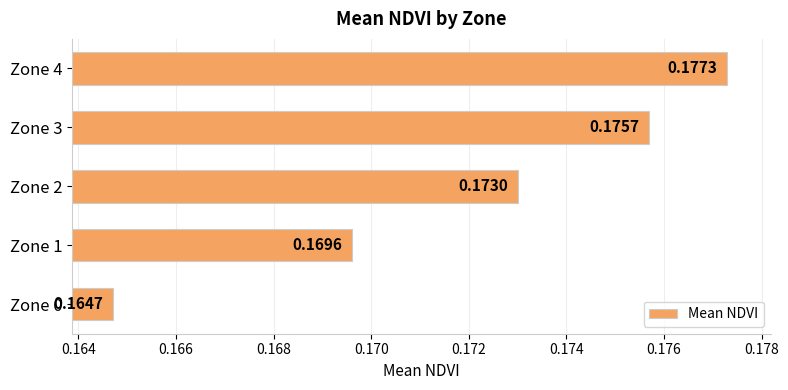

What is the sum of all values?

0.9